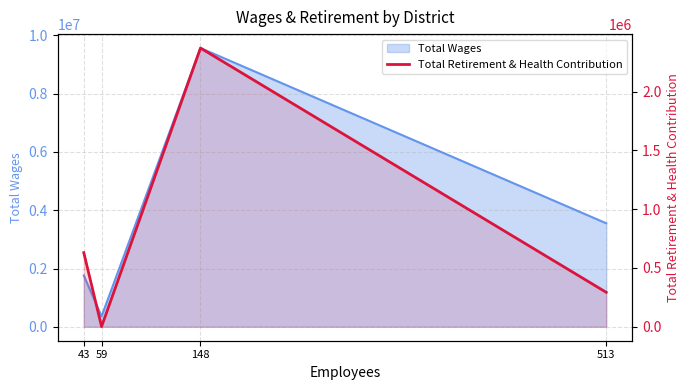

How many data points are less than 630227?

2